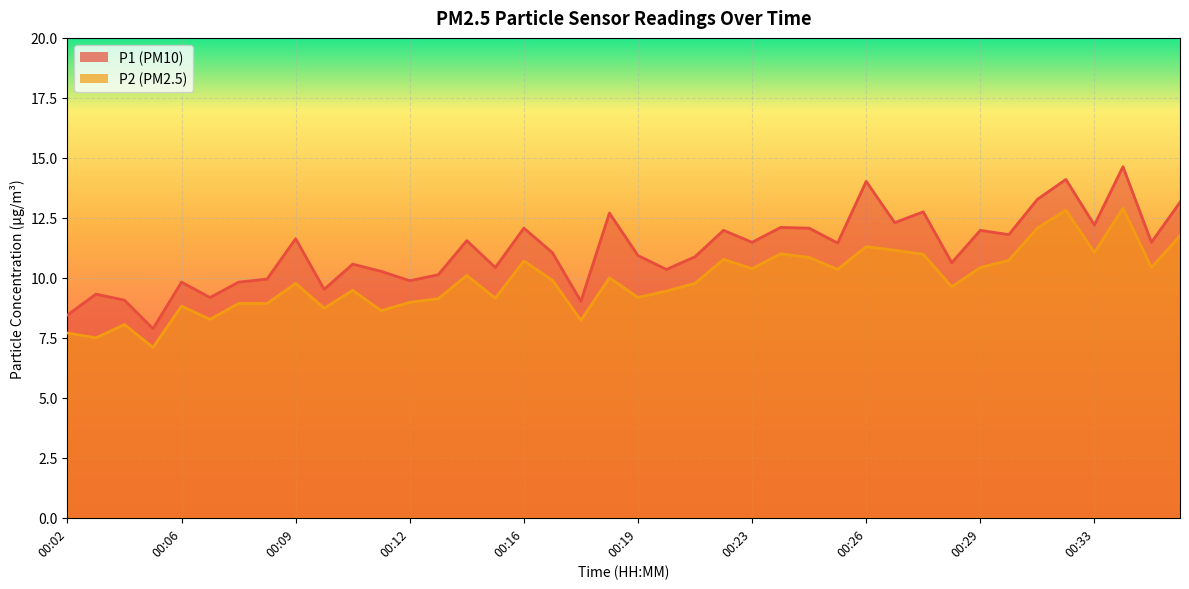

True or false: P2 and P1 cross at least once.

False